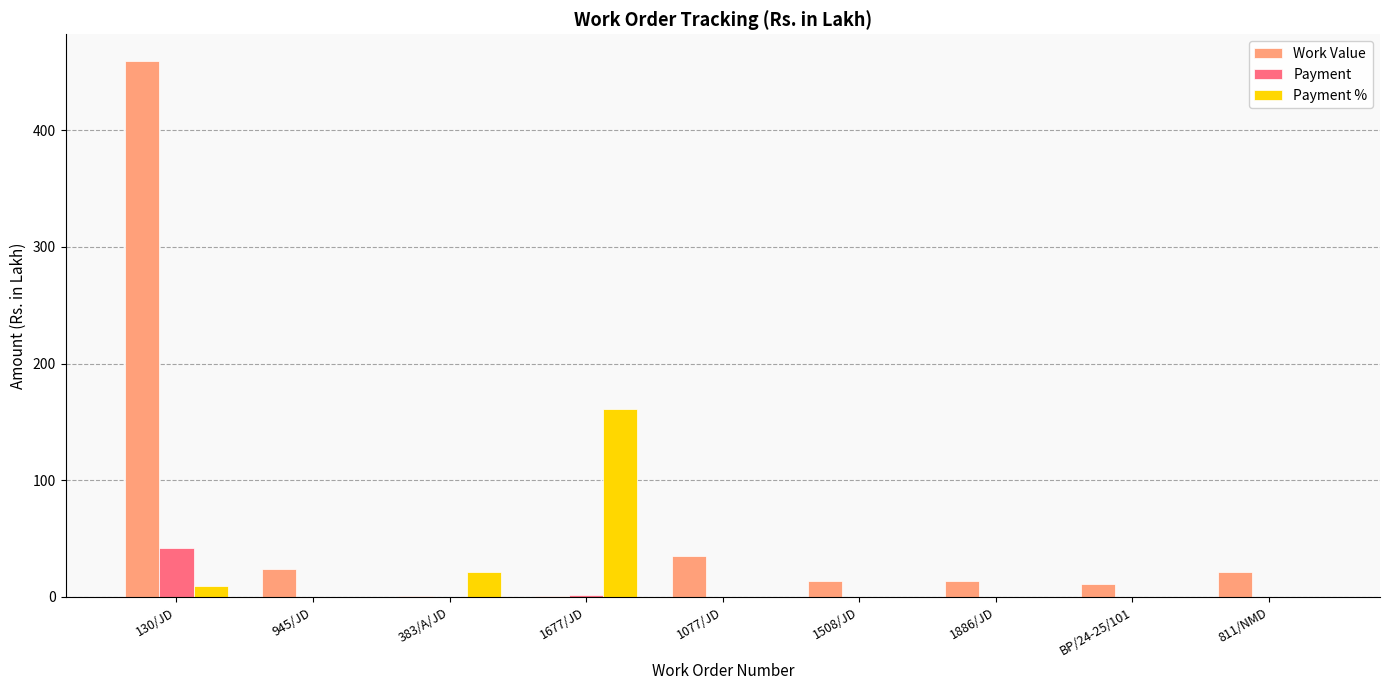

At which label does Payment % reach its peak?

1677/JD